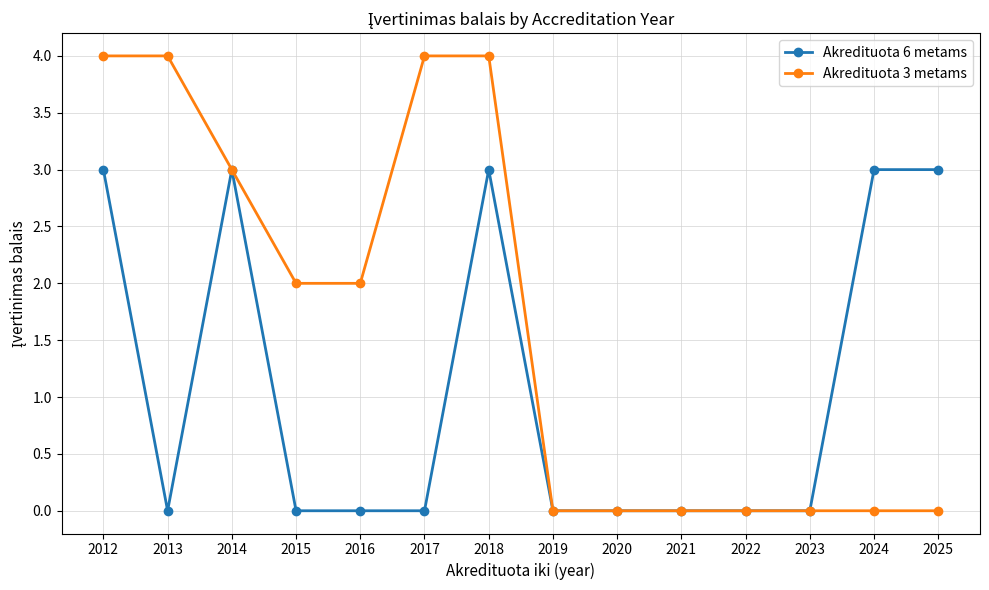

What is the maximum value shown in the chart?

4